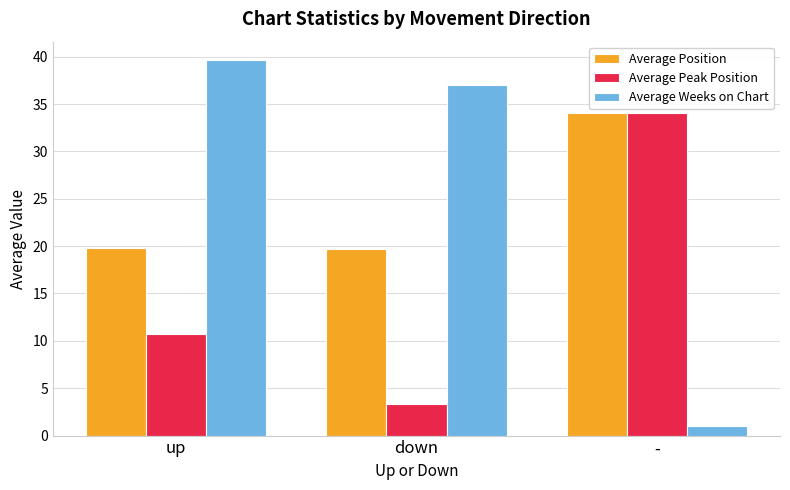

Count the number of categories in the chart.

3